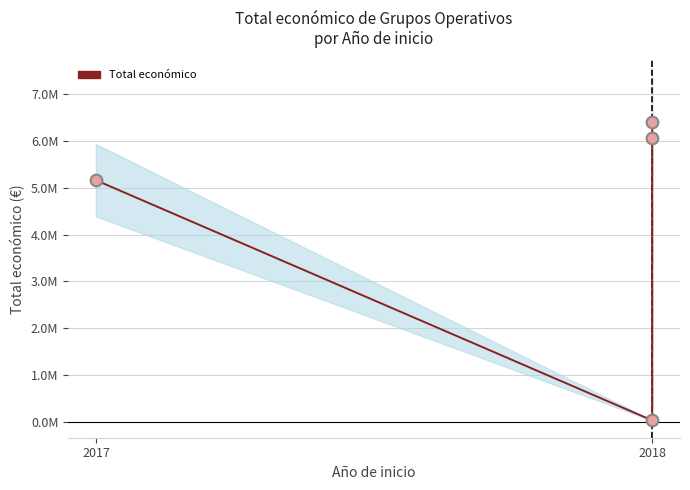

Which has a higher value, 2018 or 2017?

2017